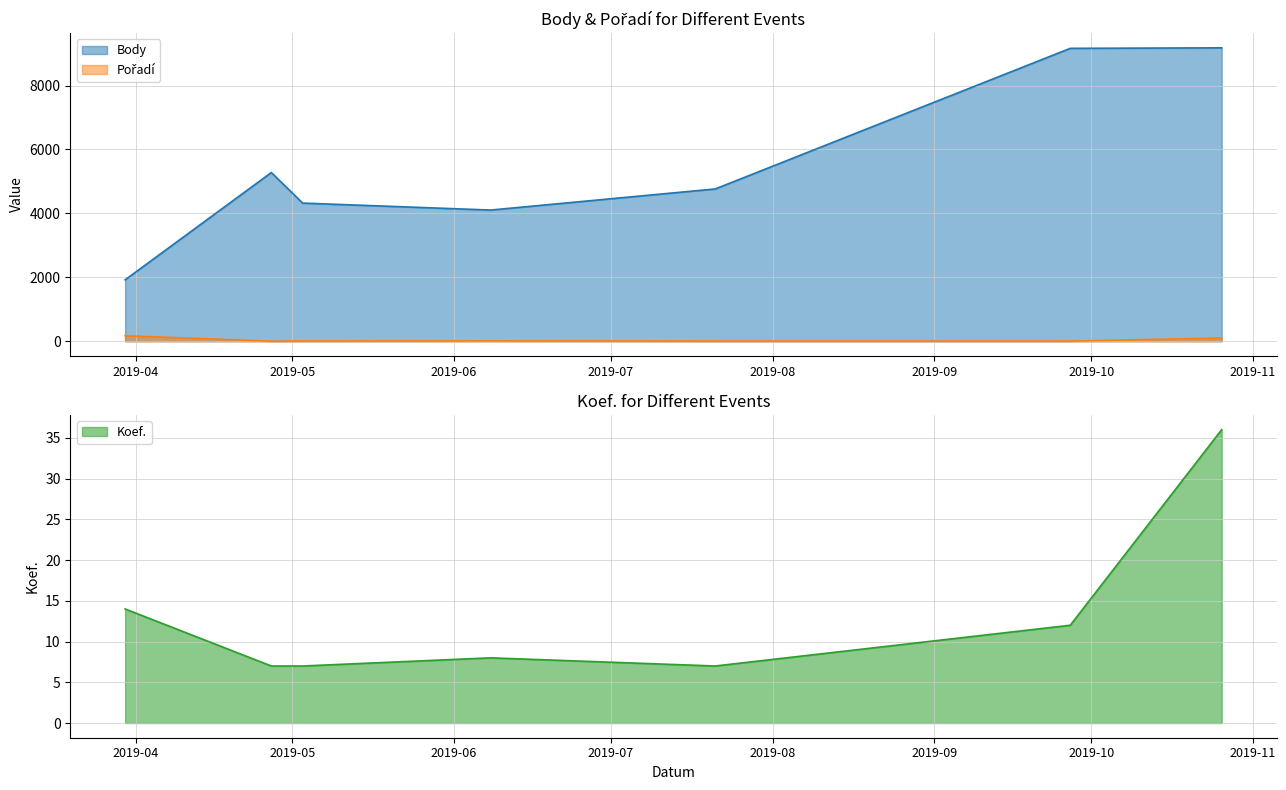

The value of Koef. at 2019-05-03 is 3. True or false?

False